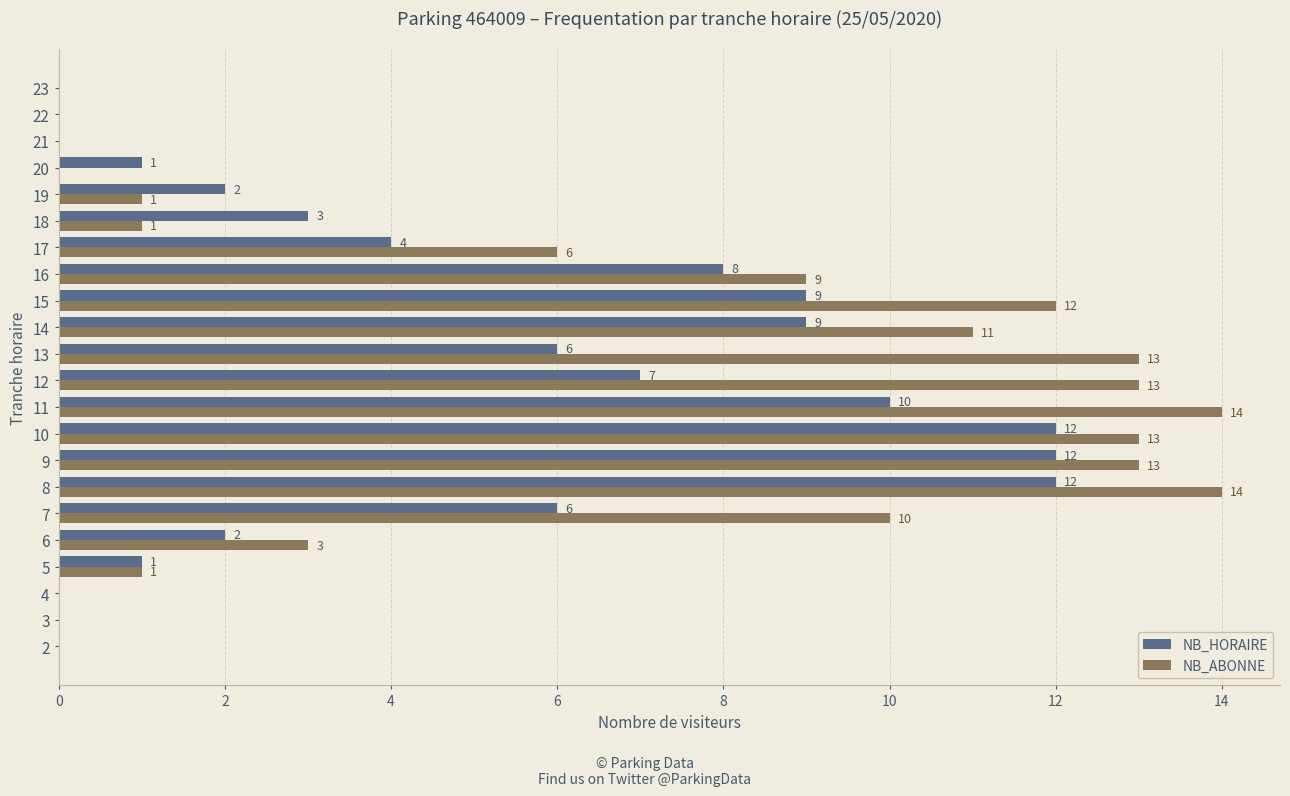

What is the maximum value for NB_ABONNE?

14